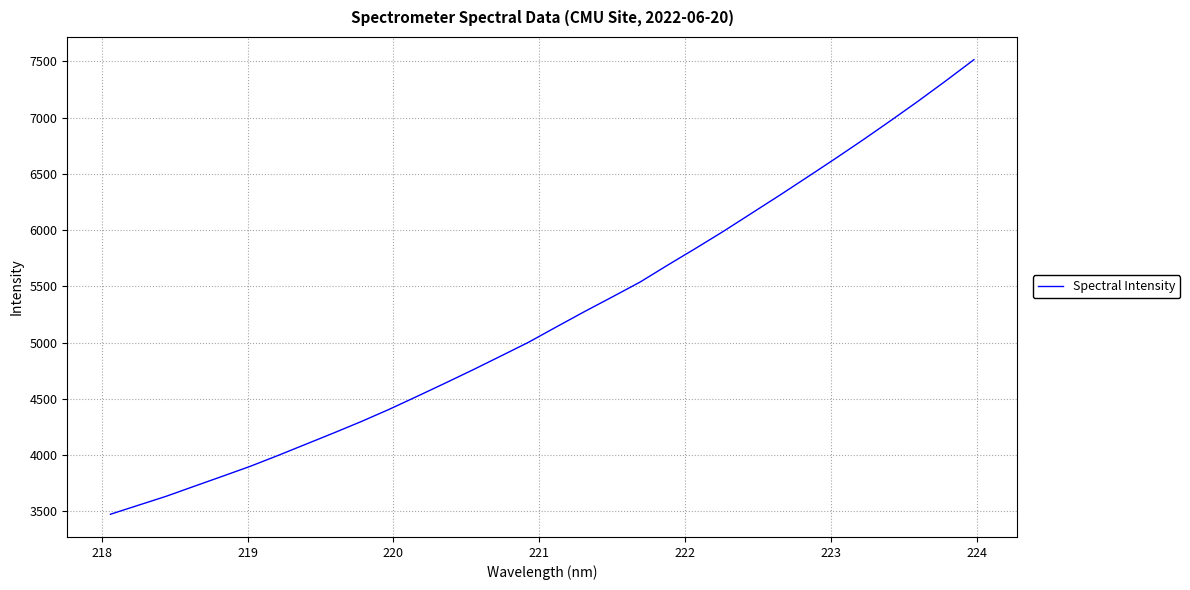

What is the difference between the maximum and minimum values?

4040.4